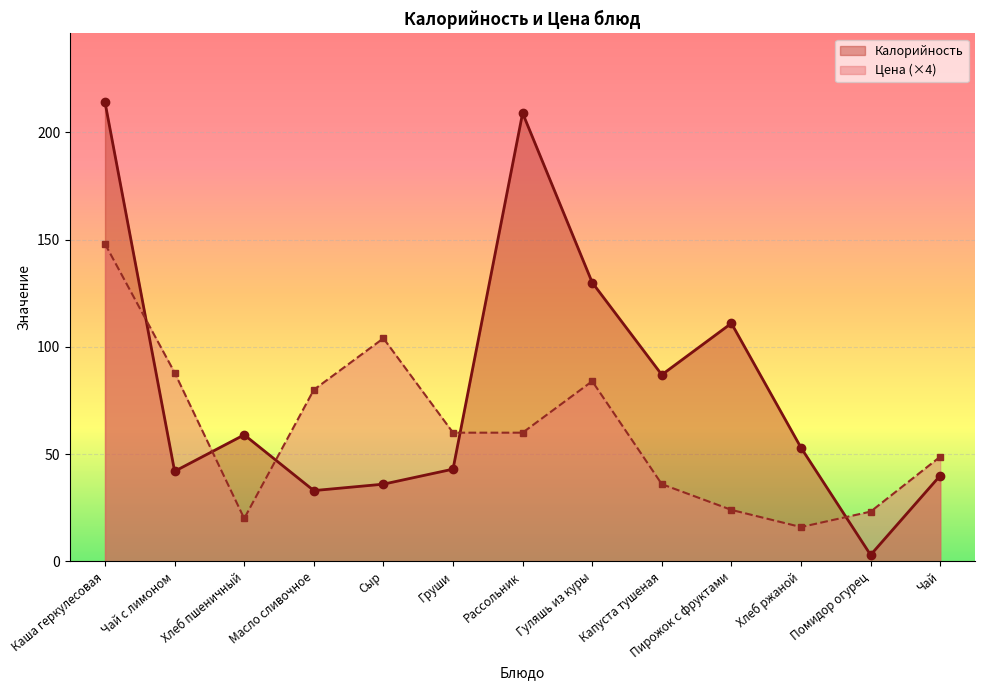

At which label does Калорийность first exceed 53?

Каша геркулесовая